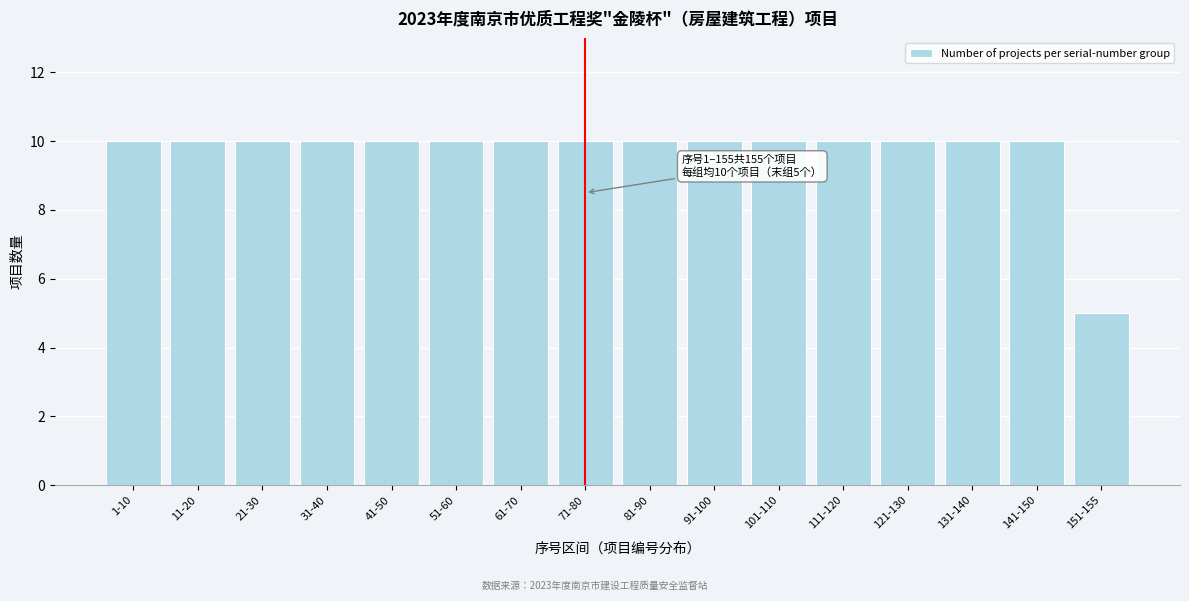

Reading left to right, transcribe all the data shown in this chart.

10	10	10	10	10	10	10	10	10	10	10	10	10	10	10	5